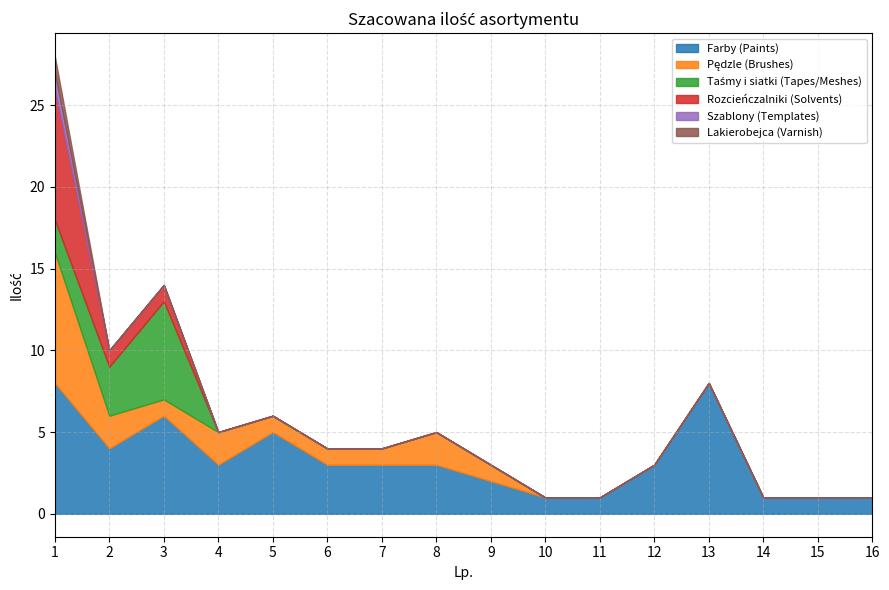

What is the difference between the second highest and second lowest values in the Taśmy i siatki (Tapes/Meshes) series?

3